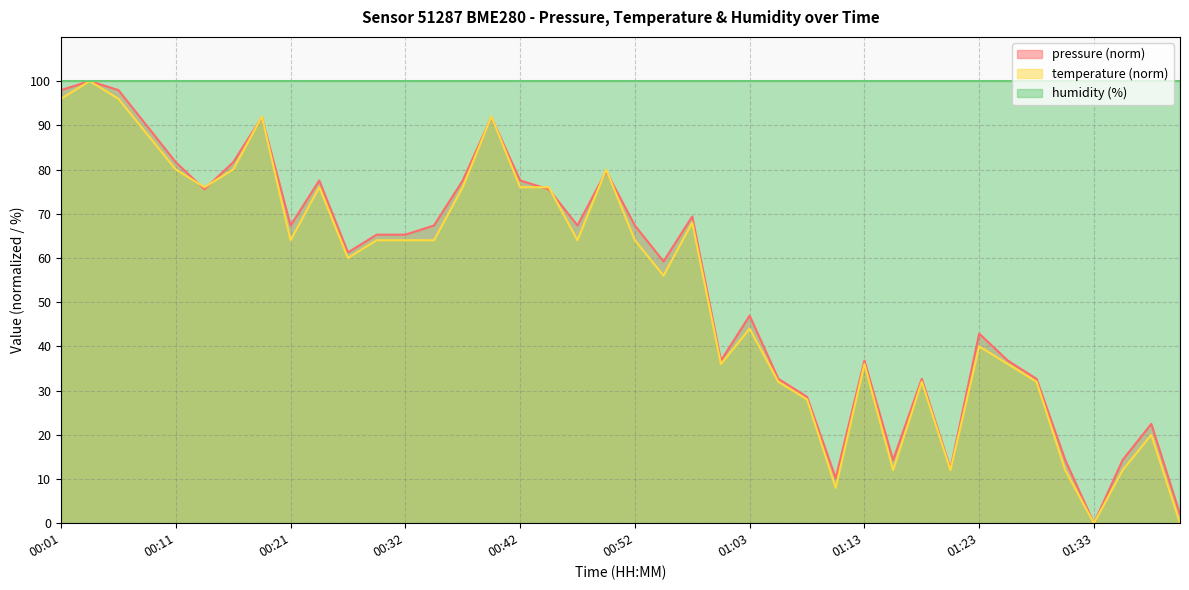

Does the chart have visible grid lines?

Yes